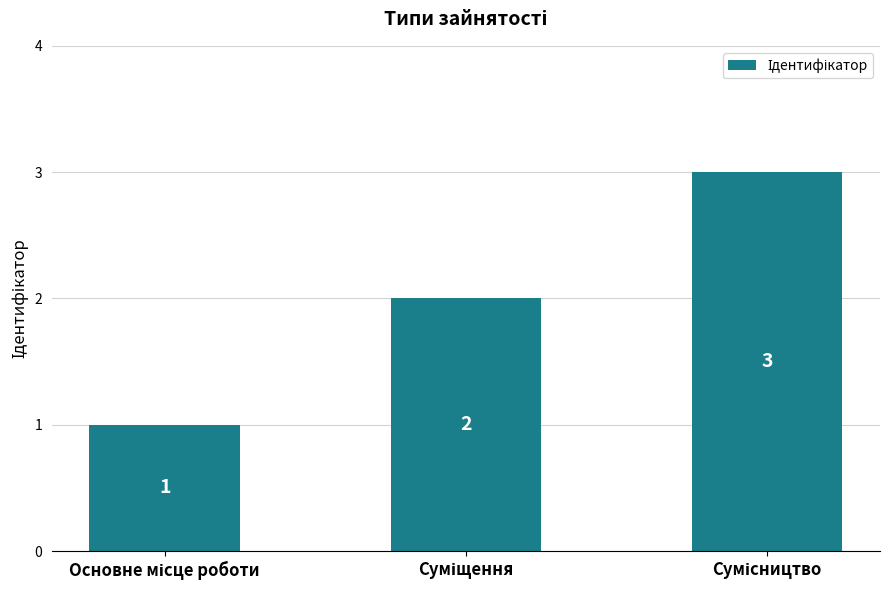

What is the sum of all values?

6